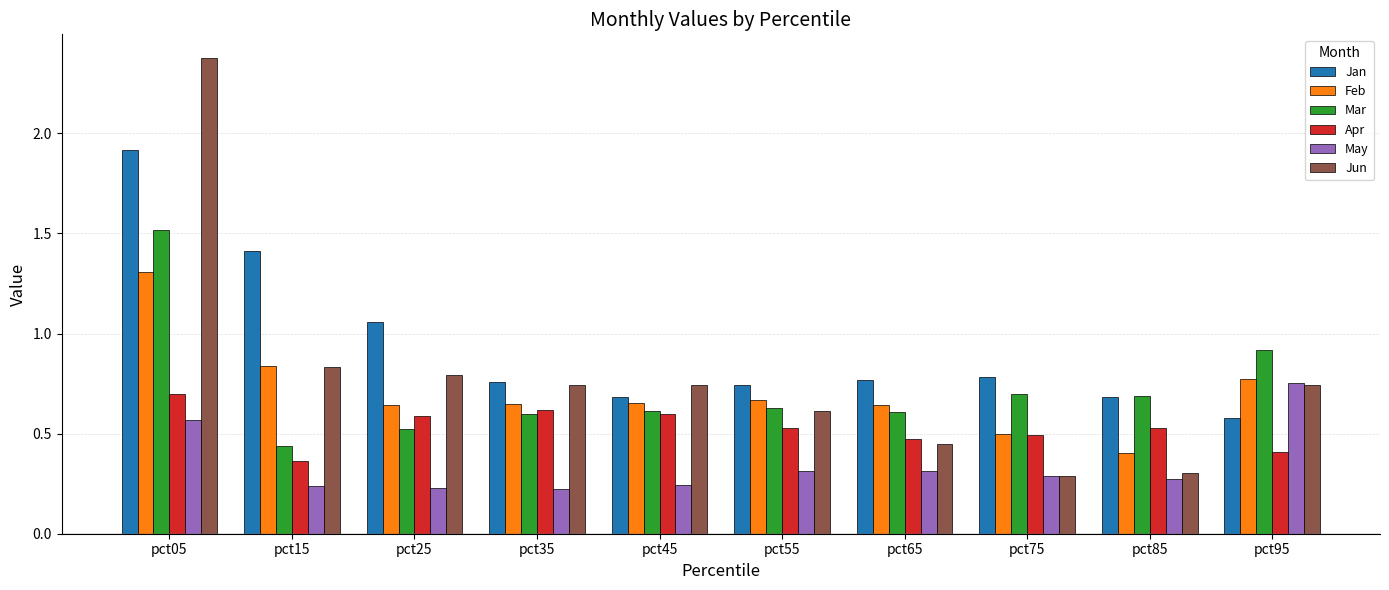

What is the highest value of the Jan series?

1.9